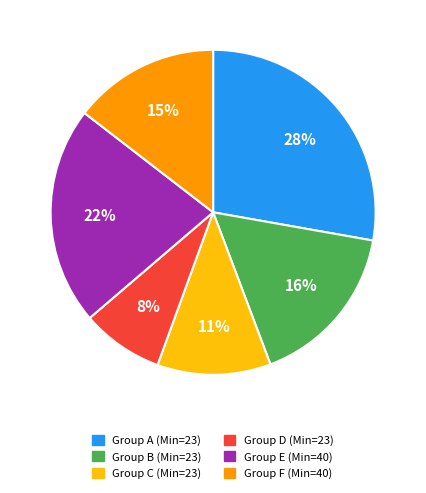

Is there a majority slice in this chart?

No